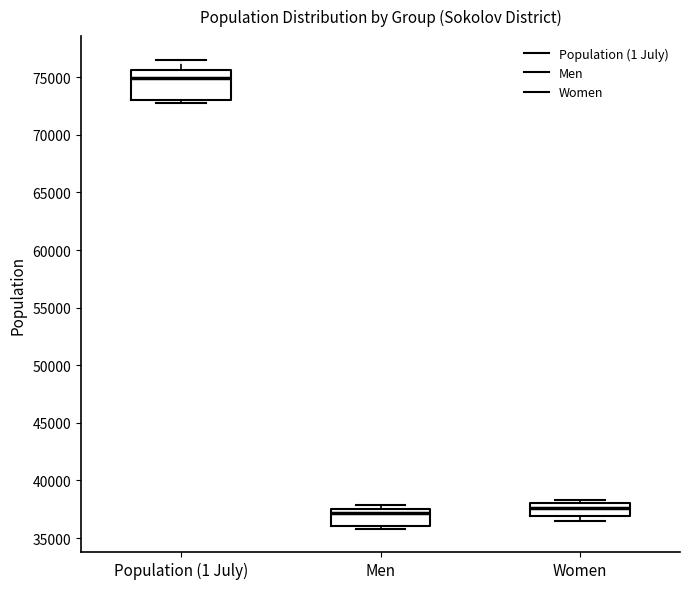

Reading left to right, read every box against the y-axis: the position of its median line, the range the box covers, and the ends of its whiskers. The values are not printed on the chart, so give them approximately, as read against the axis.

Population (1 July): median 75000, box 73000 to 75500, whiskers 72500 to 76500
Men: median 37000, box 36000 to 37500, whiskers 36000 (just below the box's lower edge) to 38000
Women: median 37500, box 37000 to 38000, whiskers 36500 to 38500